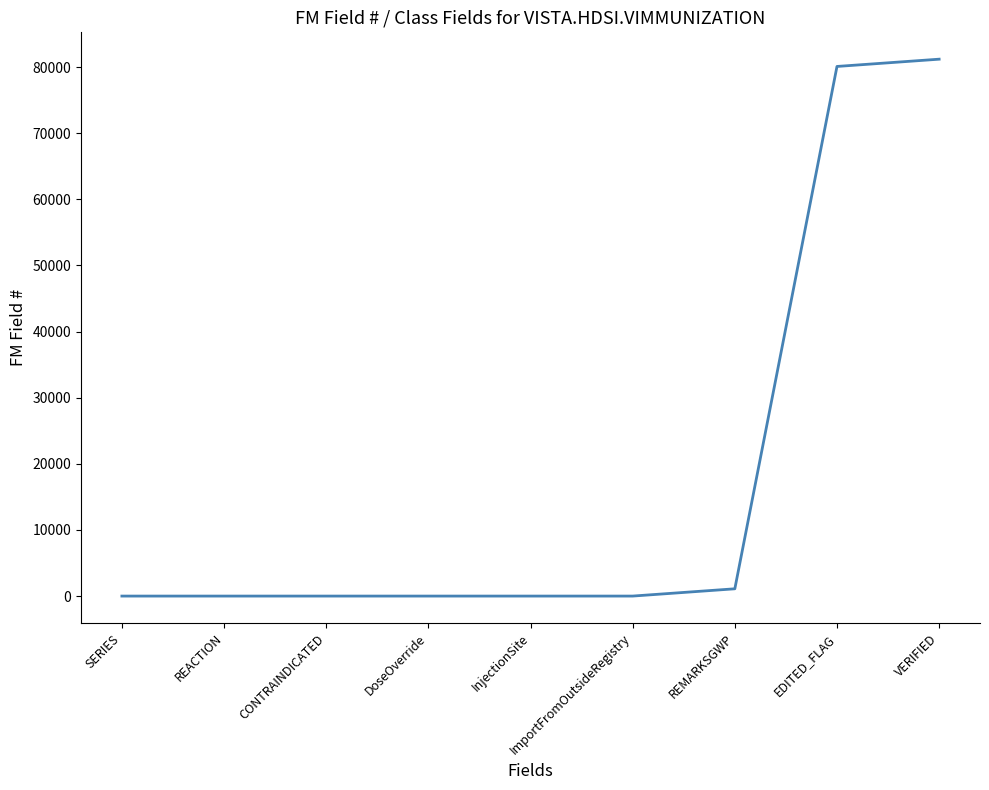

Is it true that the value at VERIFIED is 50397.9?

False